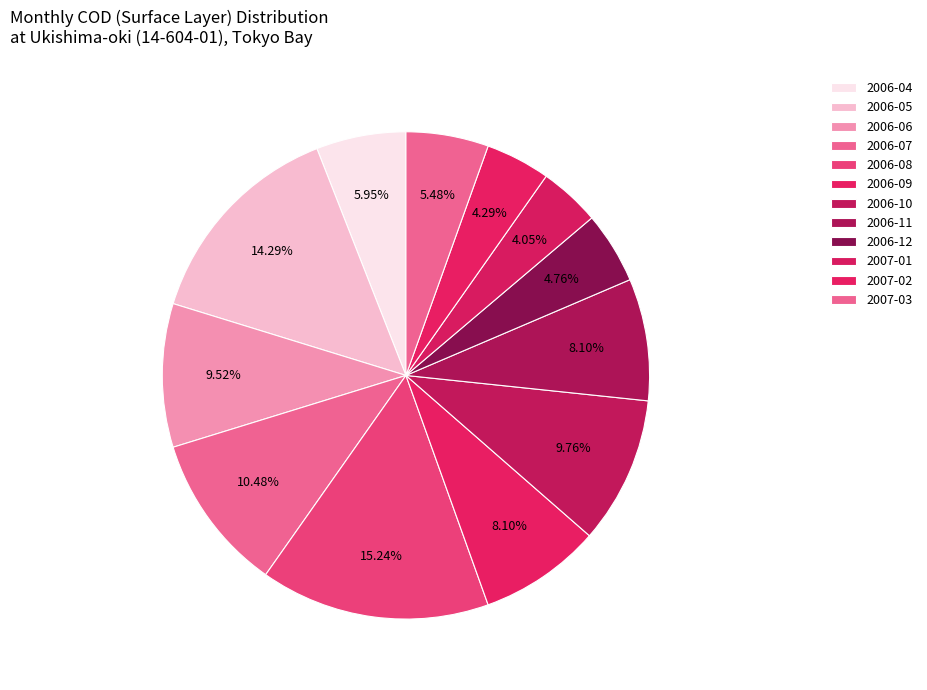

Count the number of slices in the pie.

12